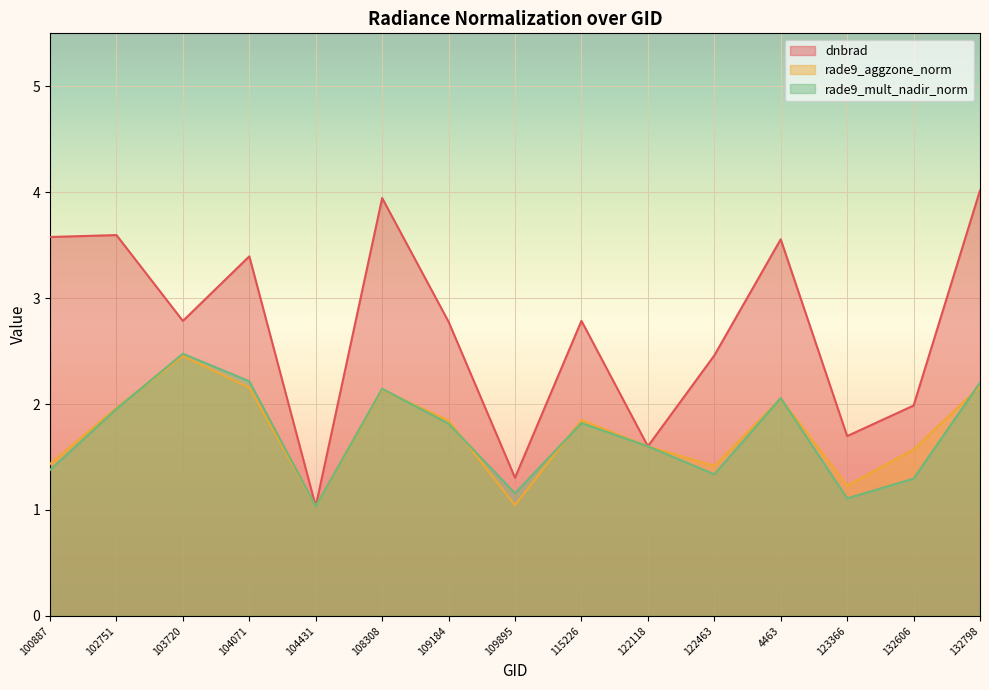

Reading left to right, transcribe all the data shown in this chart.

dnbrad: 3.6	3.6	2.8	3.4	1.0	3.9	2.8	1.3	2.8	1.6	2.5	3.6	1.7	2.0	4.0
rade9_aggzone_norm: 1.4	2.0	2.5	2.2	1.0	2.1	1.8	1.0	1.8	1.6	1.4	2.1	1.2	1.6	2.2
rade9_mult_nadir_norm: 1.4	2.0	2.5	2.2	1.0	2.1	1.8	1.2	1.8	1.6	1.3	2.1	1.1	1.3	2.2